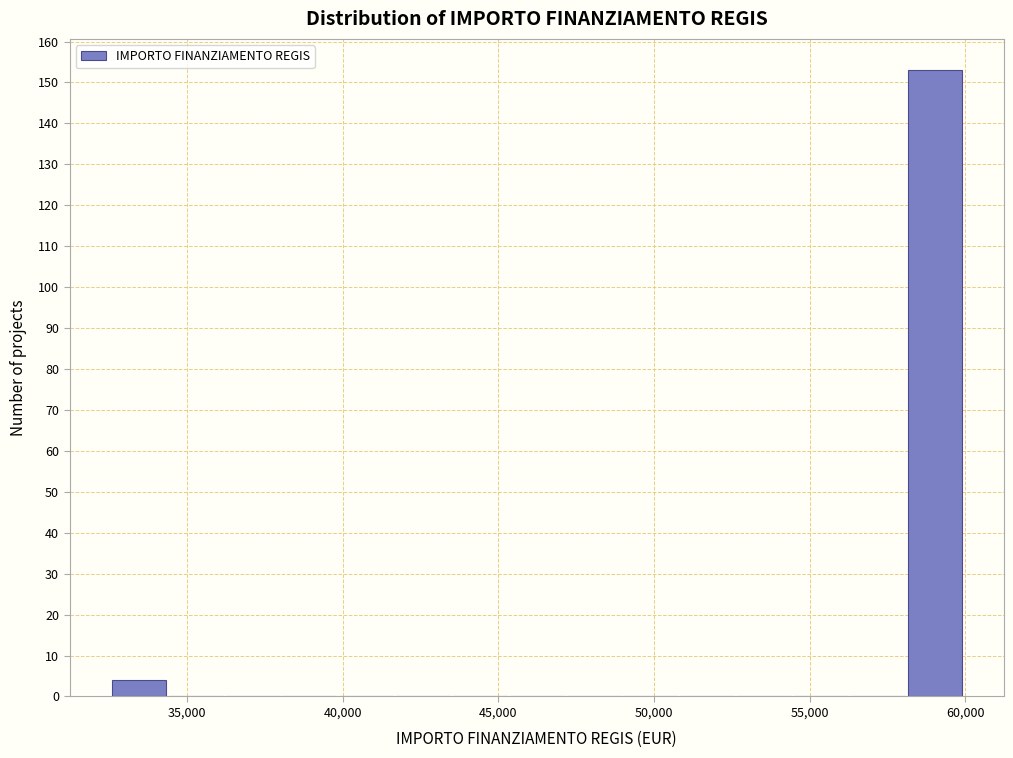

Read against the x-axis, roughly where is the centre of the tallest bar?

59000